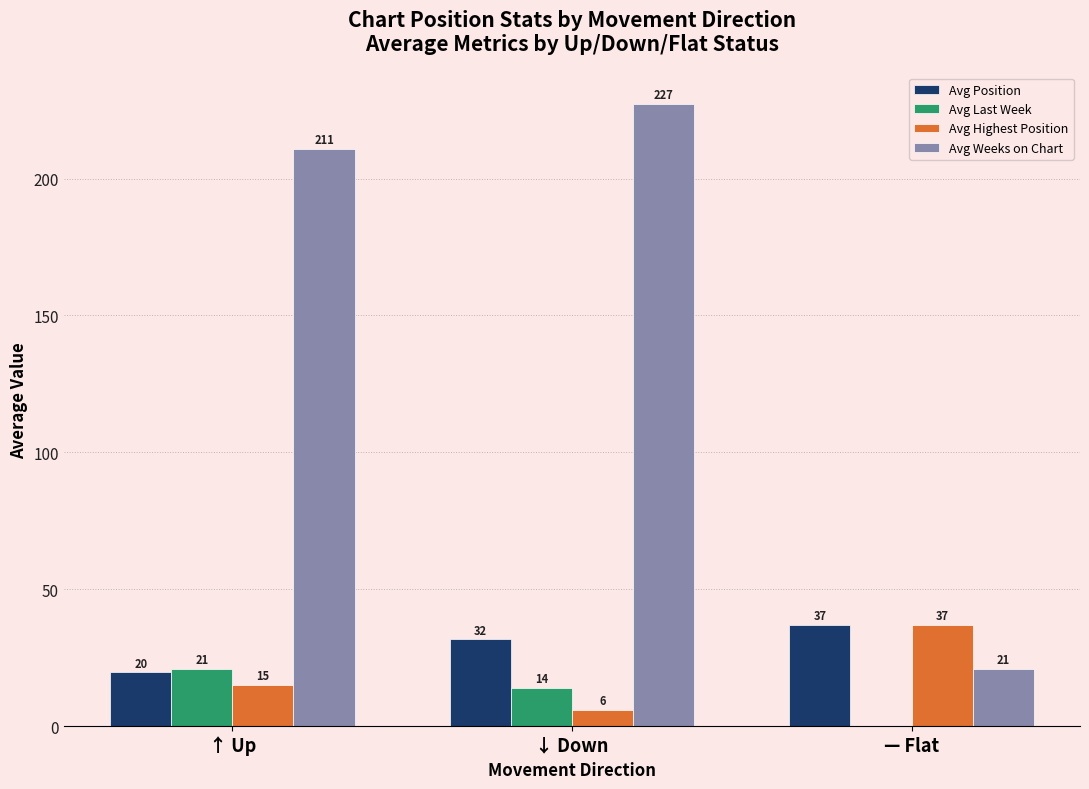

Between ↑ Up and — Flat, which series saw the biggest shift?

Avg Weeks on Chart